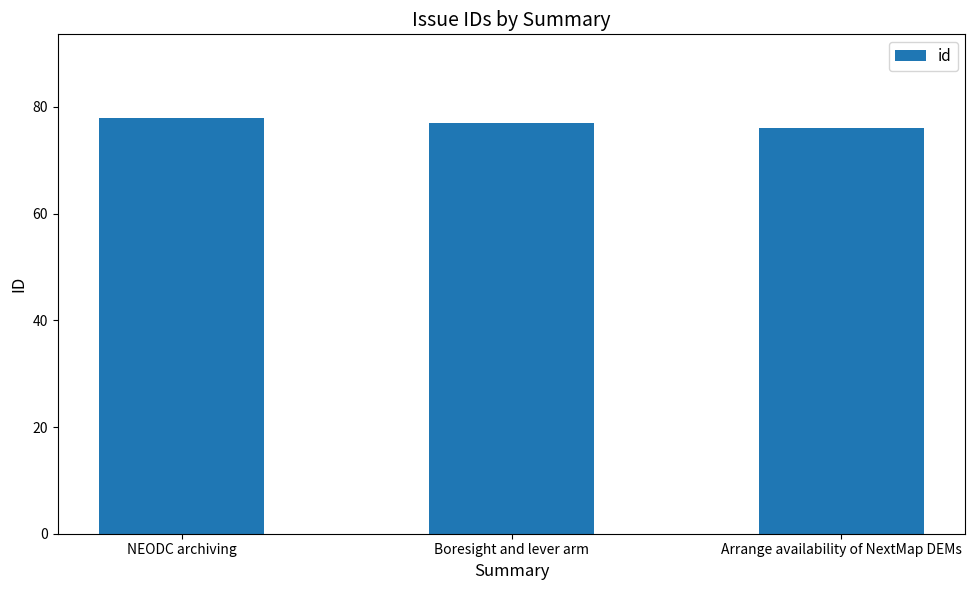

Reading left to right, extract all data points from this chart.

78	77	76